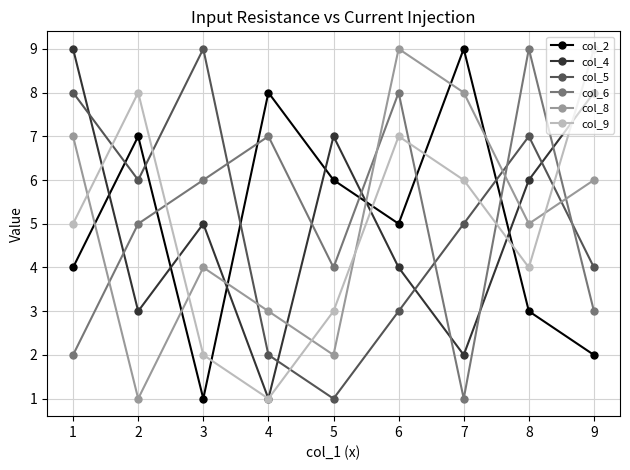

True or false: col_4 and col_8 intersect in this chart.

True